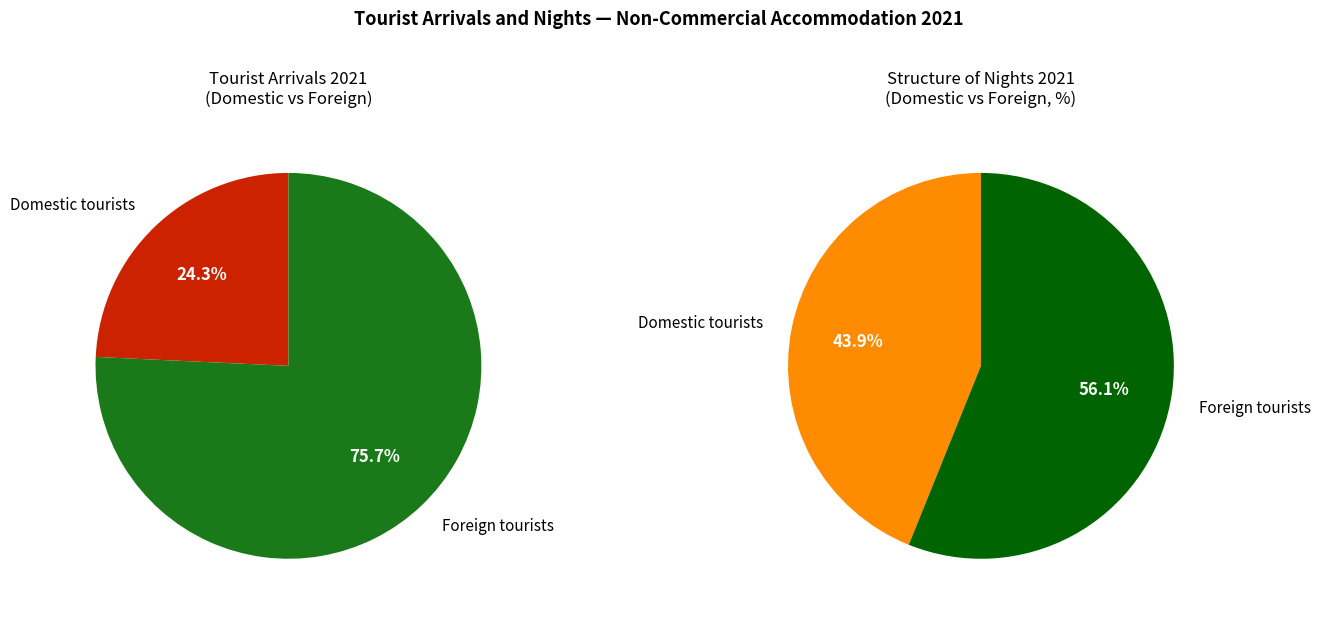

What portion of the pie excludes Foreign tourists?

24.3%